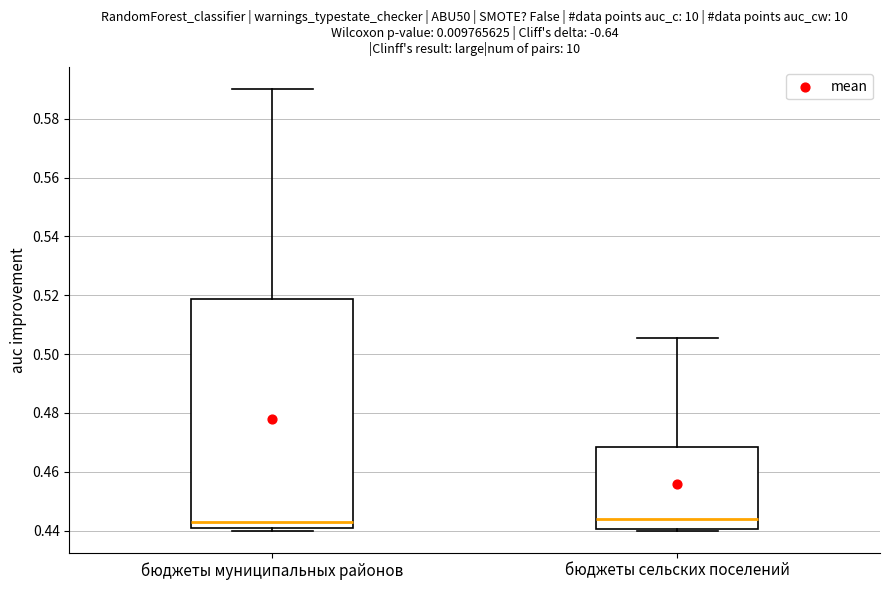

Where is the upper edge of the box for бюджеты муниципальных районов on the y-axis? The values are not printed on the chart, so give them approximately, as read against the axis.

0.518